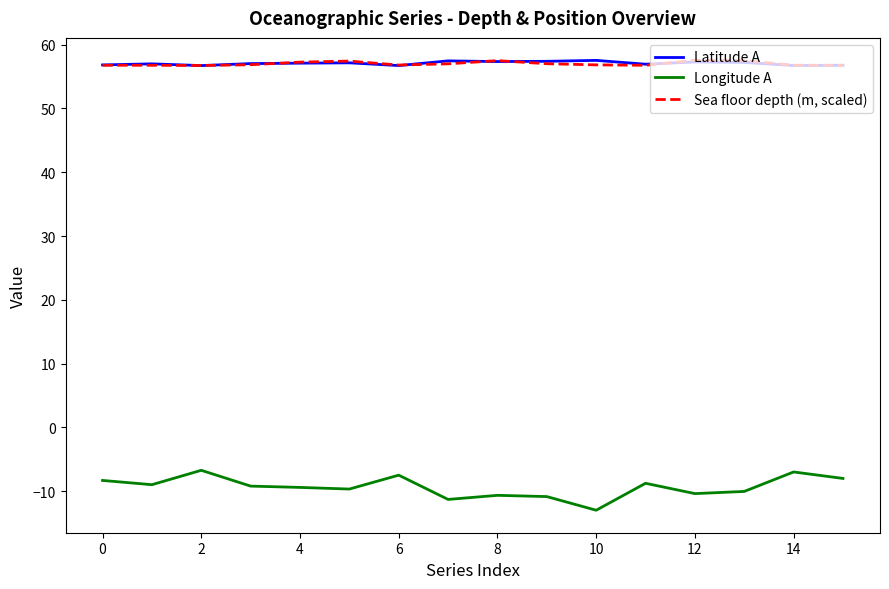

How many lines are shown in the chart?

3